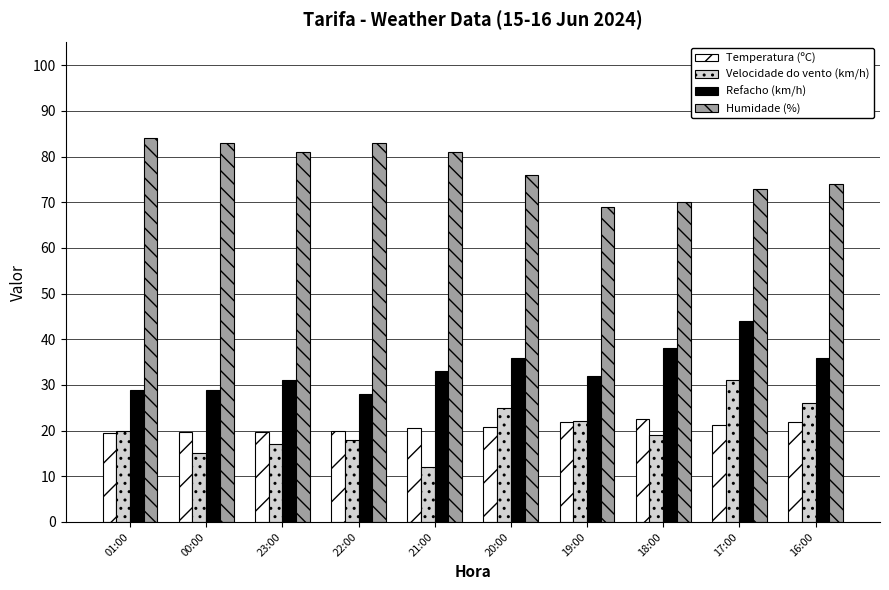

At which label does Refacho (km/h) reach its minimum?

22:00